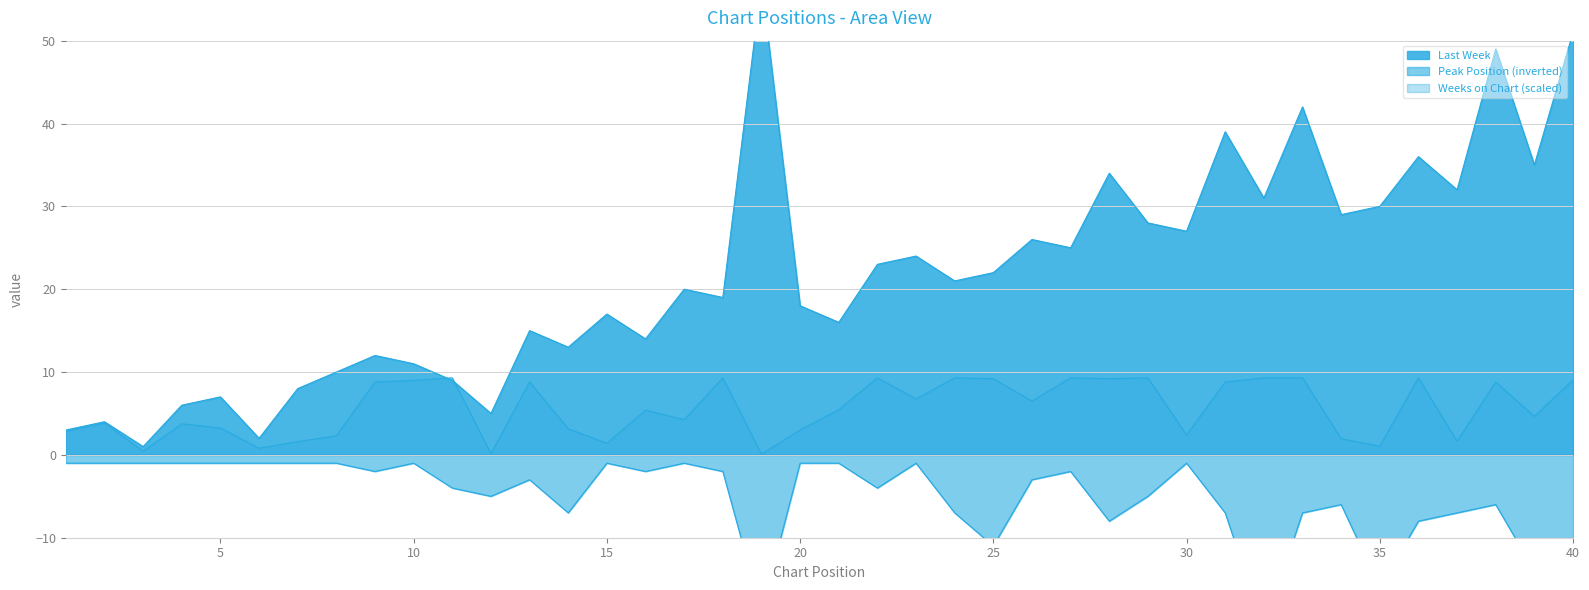

At which category does the chart reach its peak across all series?

19